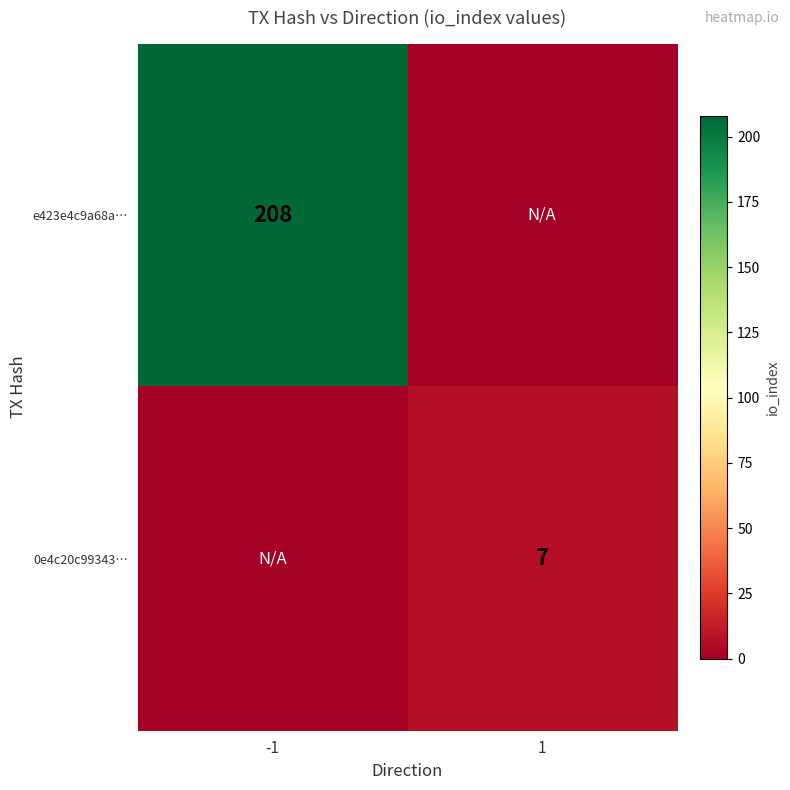

True or false: 0e4c20c99343… has a value of 7 at 1.

True